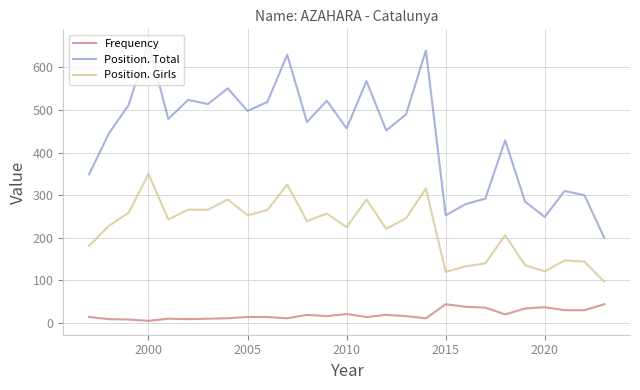

How many data points does each series have?

27